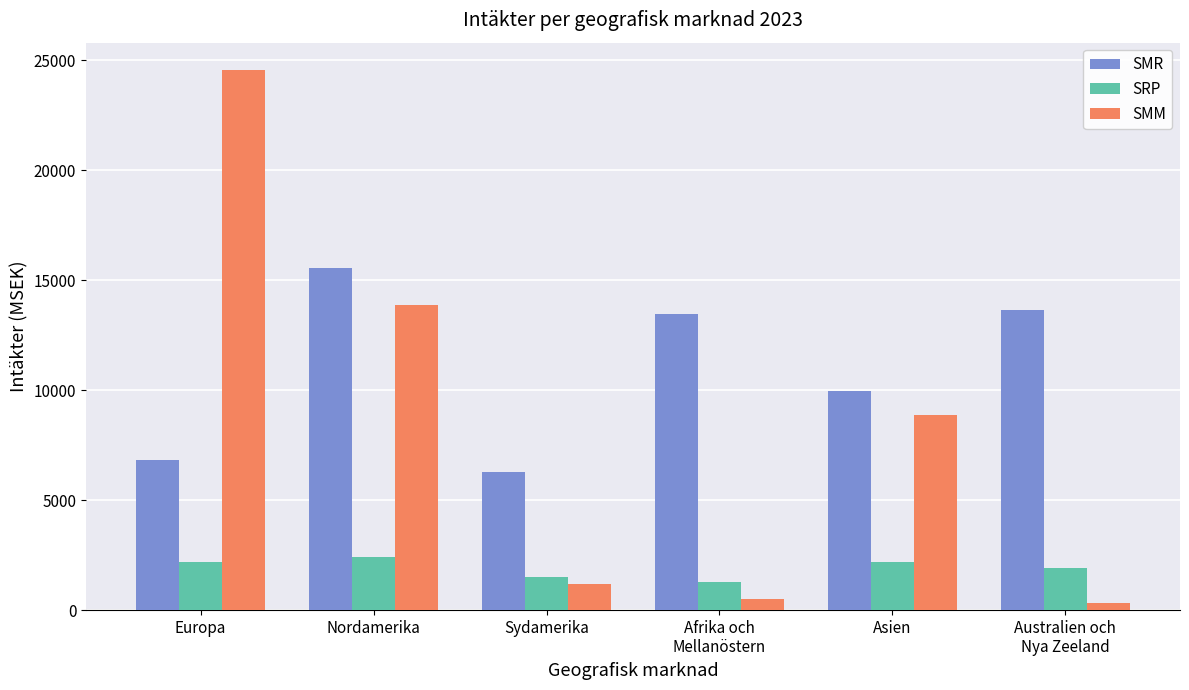

What is the approximate value of SMM at Nordamerika, to the nearest 100?

13900